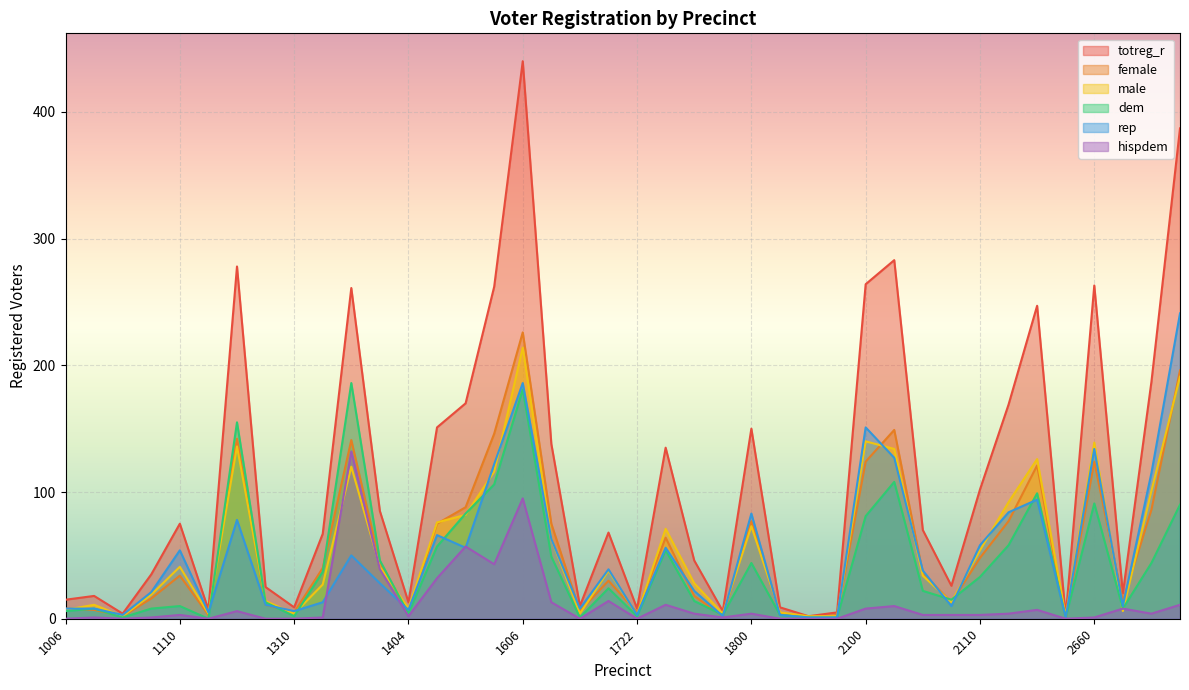

What is the difference between the highest and lowest values at 1038?

4